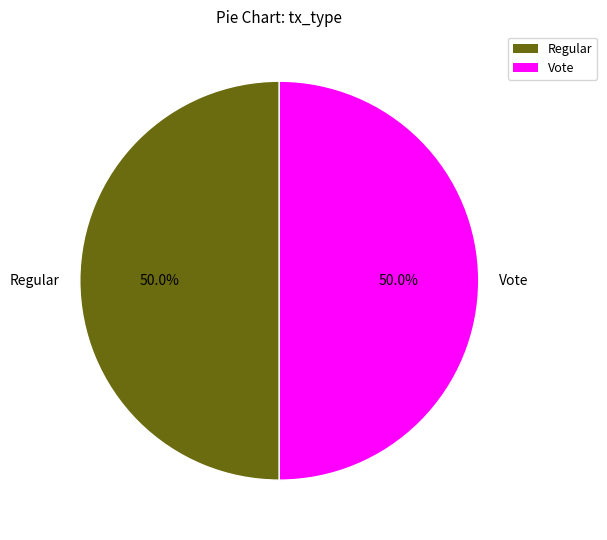

To the nearest percent, what percentage of the pie is Vote?

50%